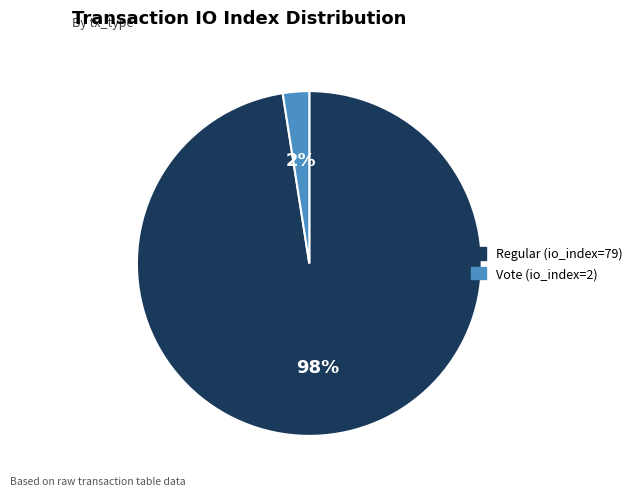

Which has a higher value, Regular (io_index=79) or Vote (io_index=2)?

Regular (io_index=79)